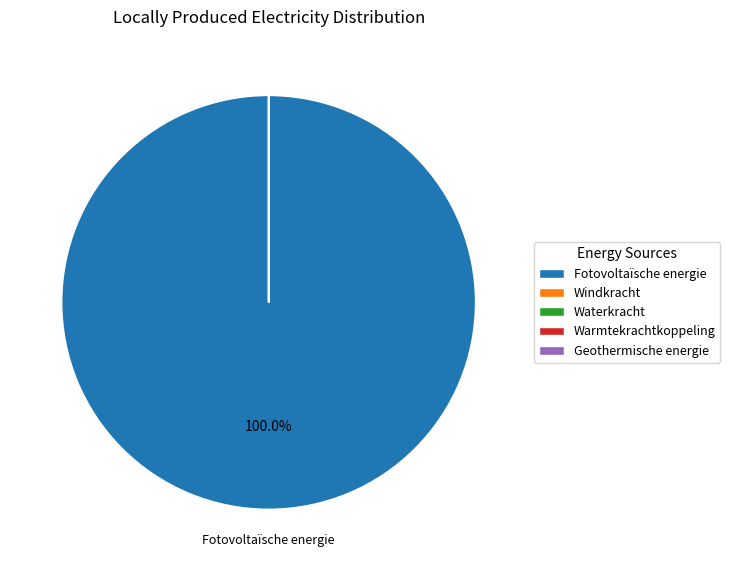

Which category accounts for the majority?

Fotovoltaïsche energie